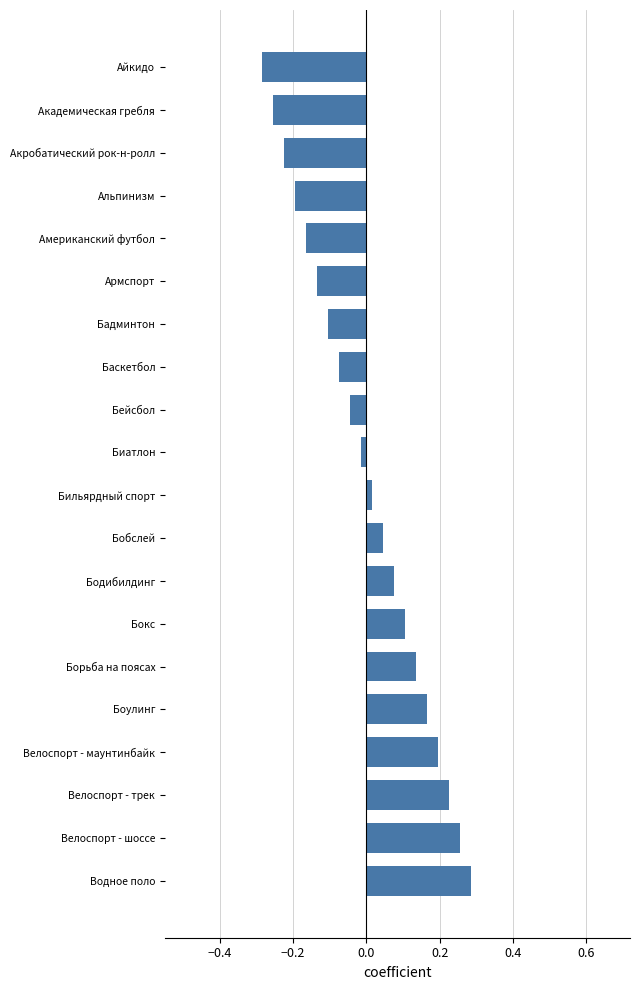

What is the difference between the maximum and minimum values?

0.6